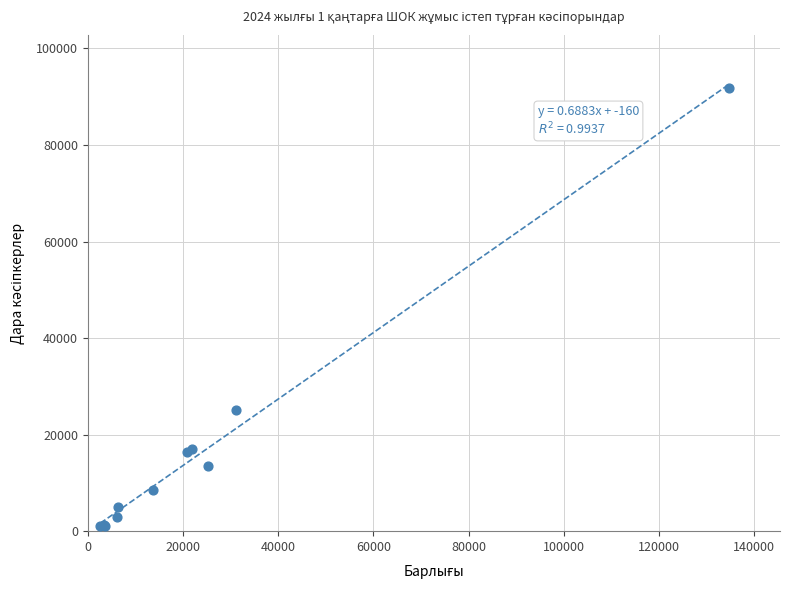

What Y value in the scatter plot is closest to 46412?

25100